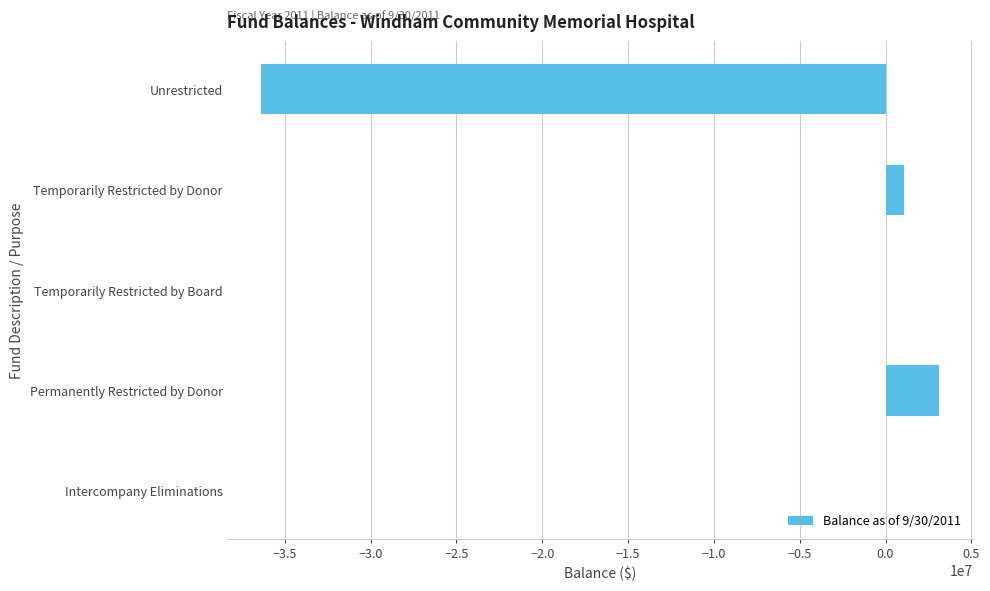

Between Temporarily Restricted by Board and Permanently Restricted by Donor, which is larger?

Permanently Restricted by Donor